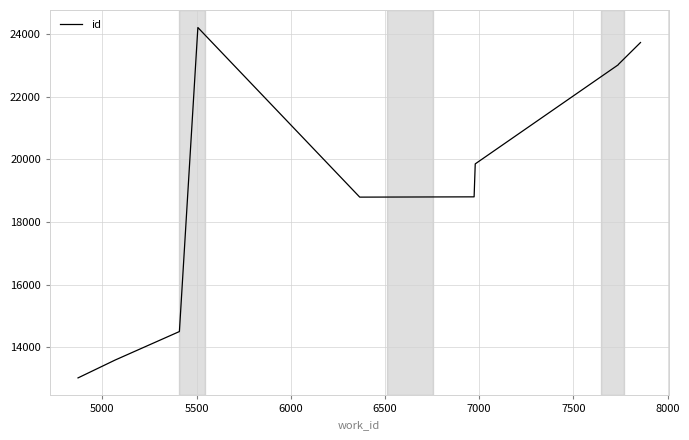

What is the difference between the maximum and minimum values?

11180